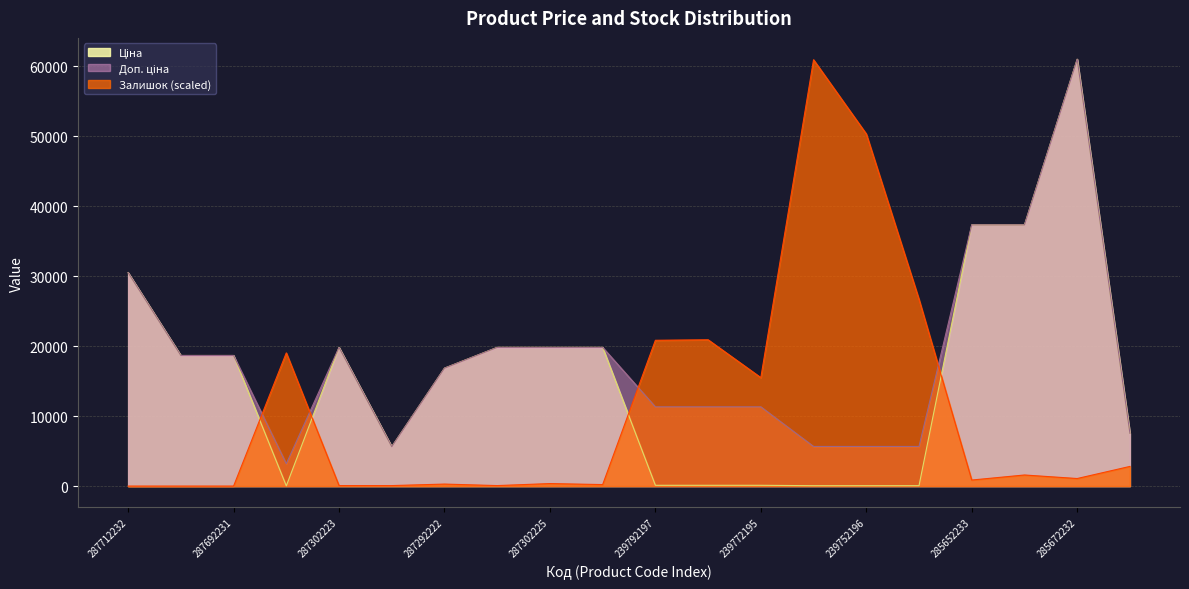

At which category does Ціна reach its first local peak?

287302223